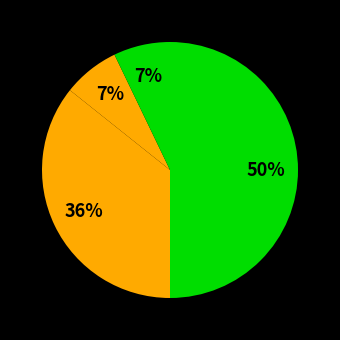

Does any single category account for the majority?

No